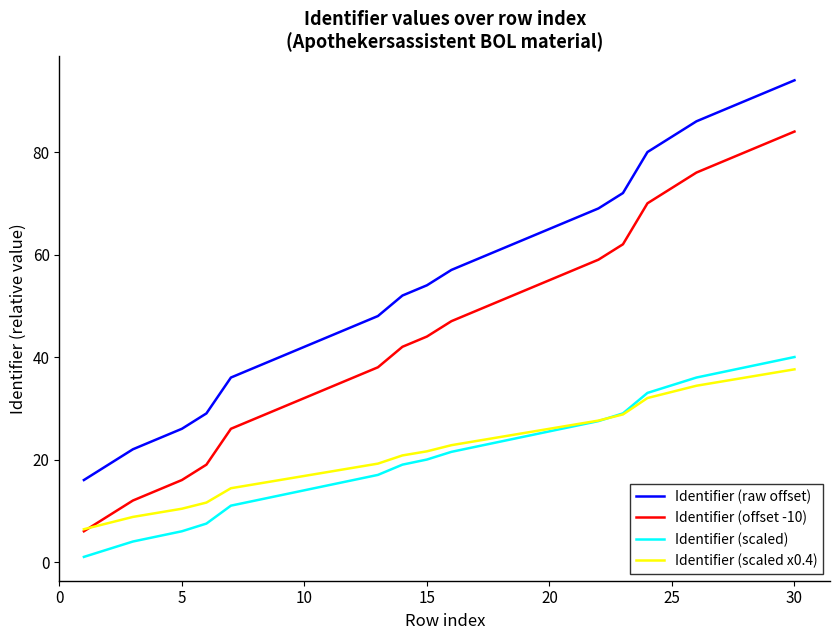

What is the maximum value shown in the chart?

94.0